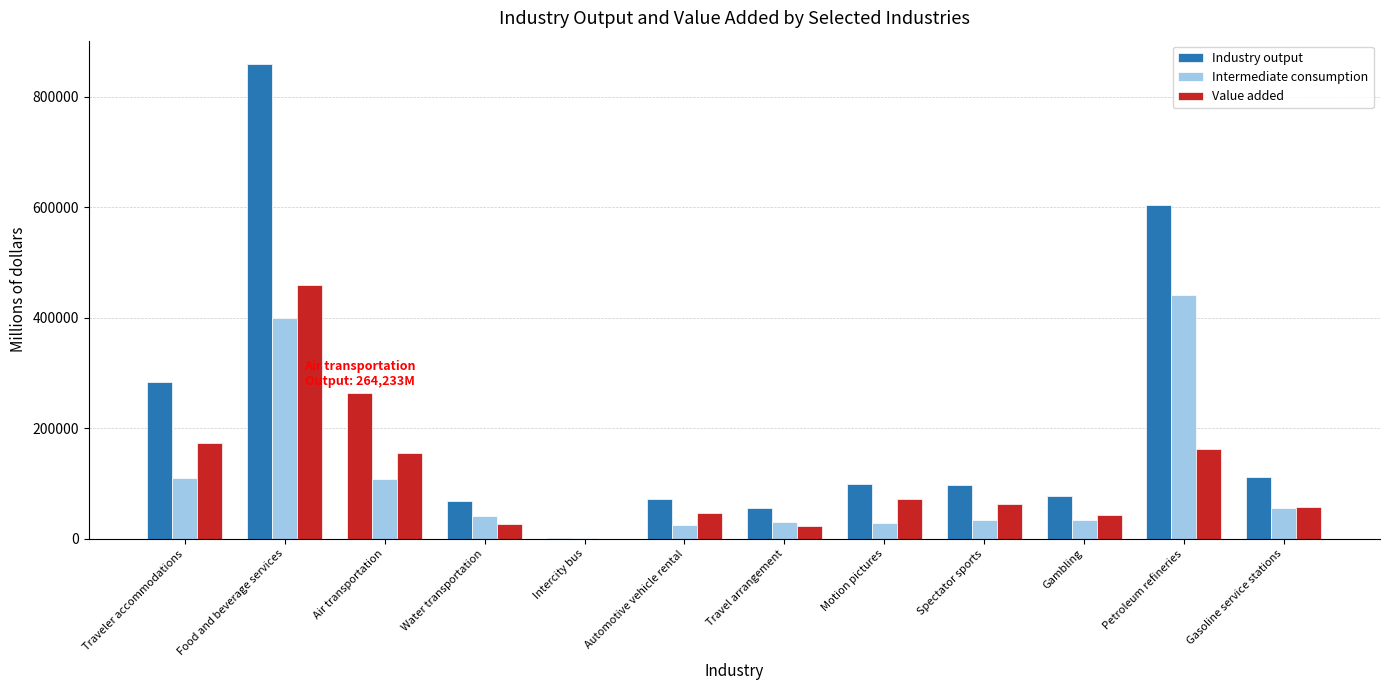

Where is Intermediate consumption nearest to the value 221134?

Traveler accommodations